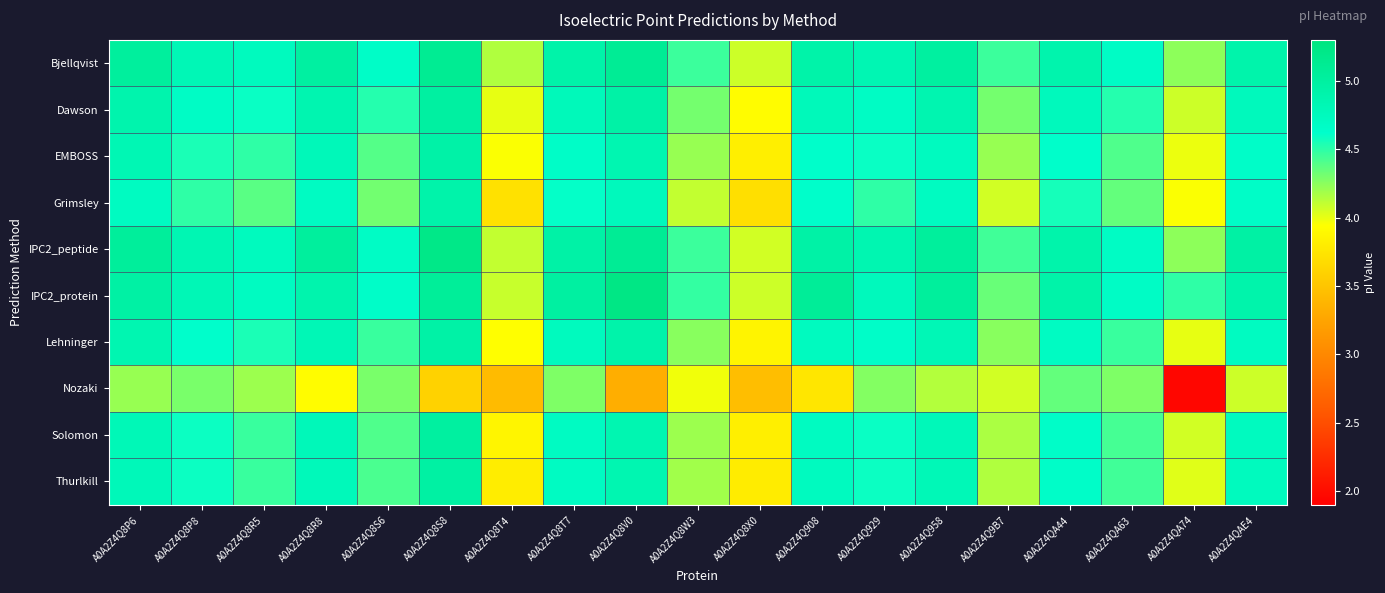

Which category has the lowest value across all series?

A0A2Z4QA74